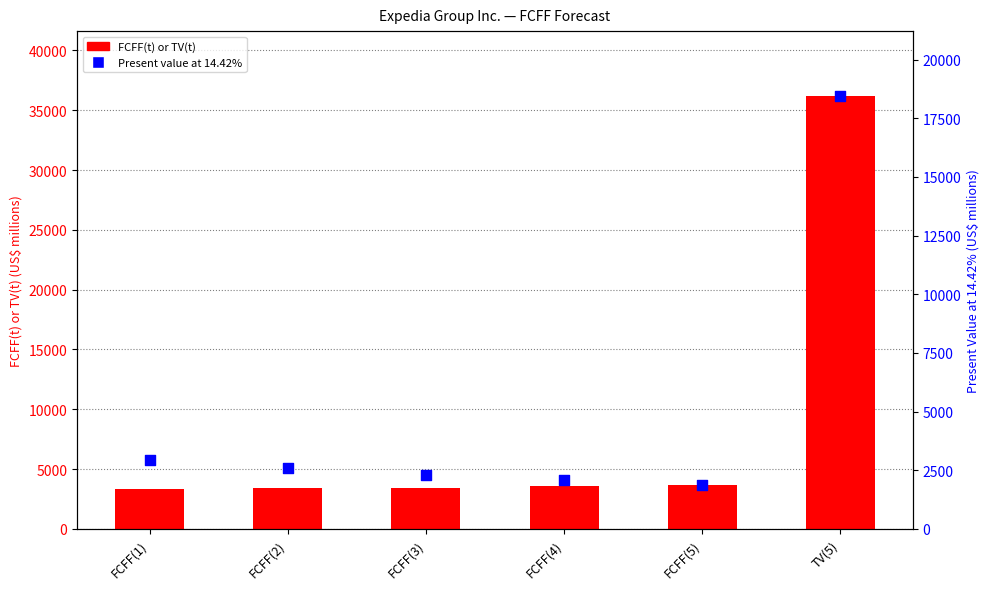

Which series reaches the maximum Y coordinate?

FCFF(t) or TV(t)